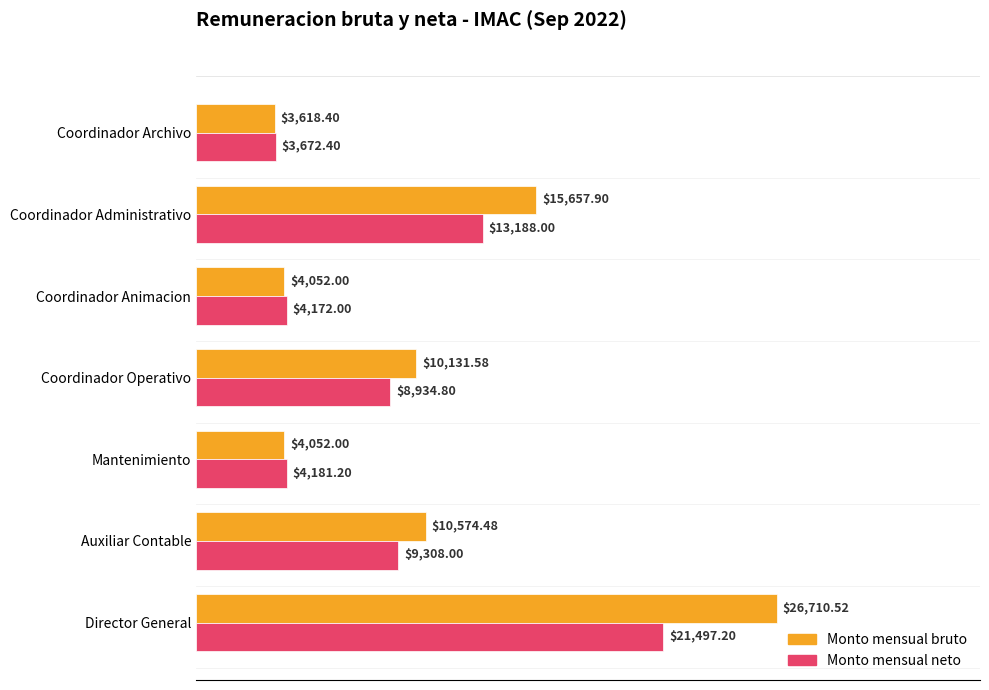

How many data points in Monto mensual neto are above 8934?

4